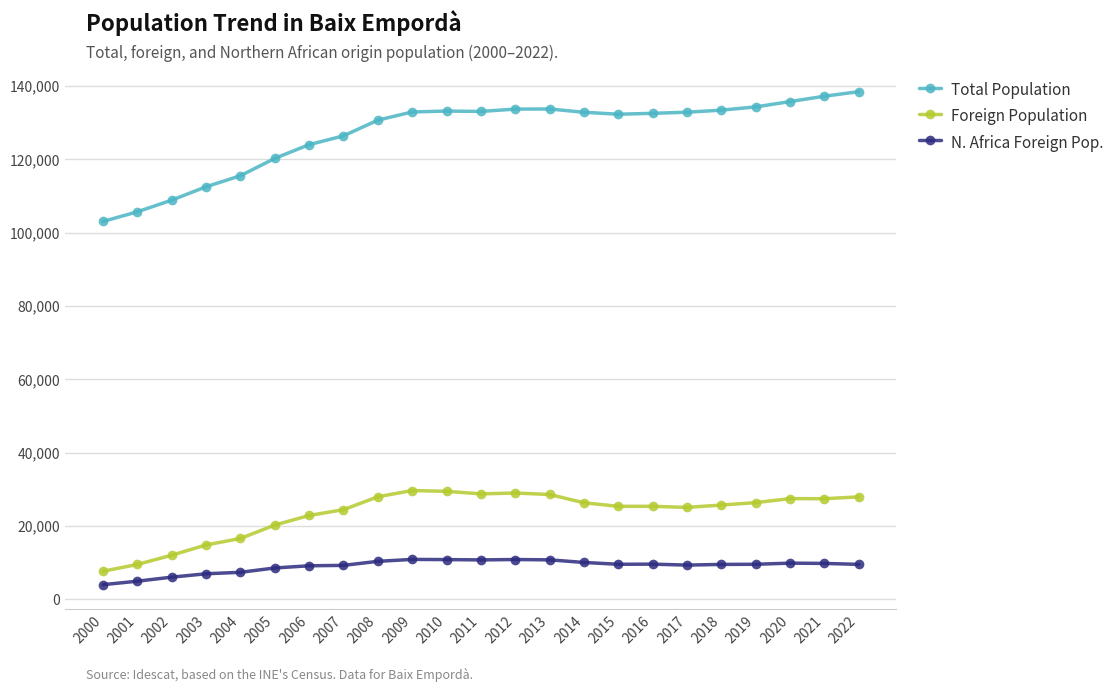

What is the difference between the maximum and second lowest values in the Total Population series?

32791